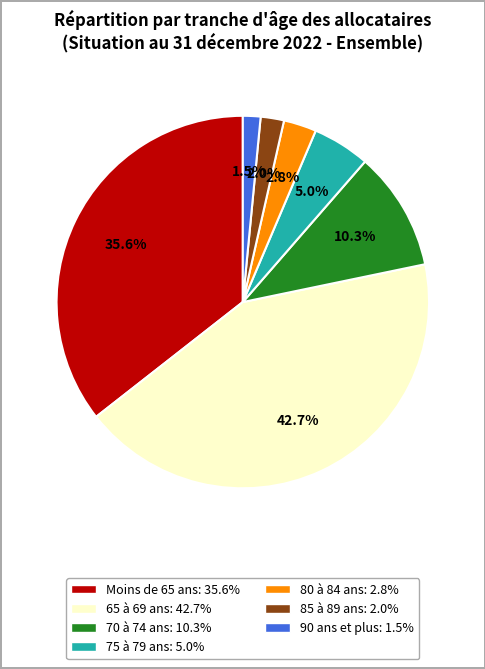

How many slices are in this pie chart?

7